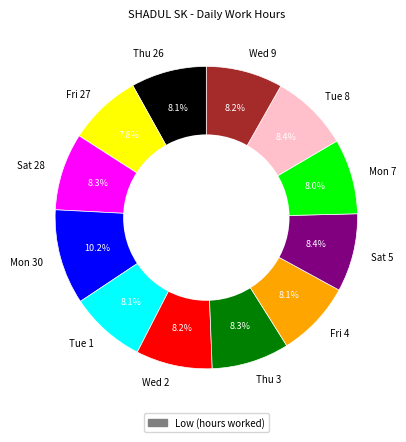

Does Thu 26 represent more than half of the total?

No